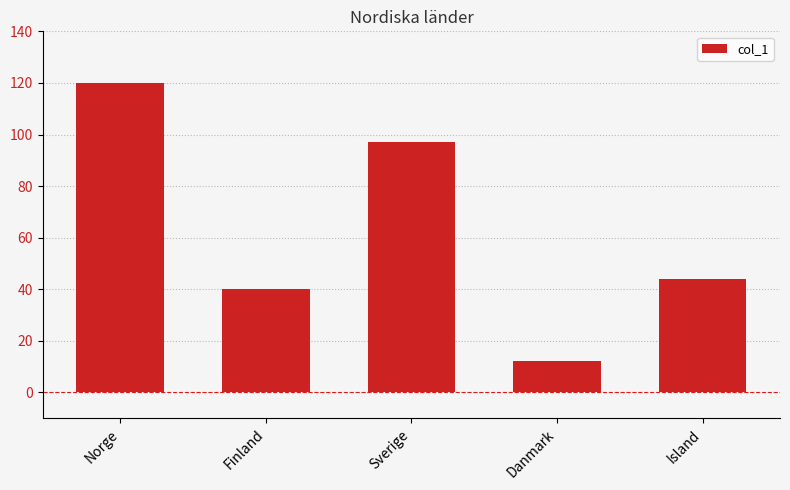

What is the difference between the maximum and minimum values?

108